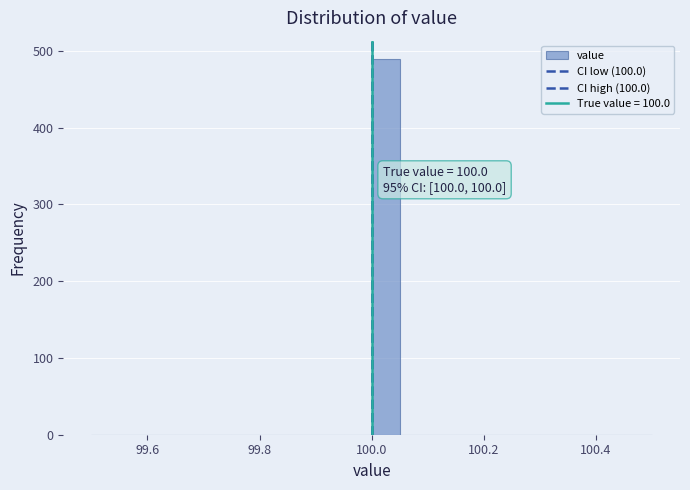

Read against the x-axis, roughly where is the centre of the tallest bar?

100.02